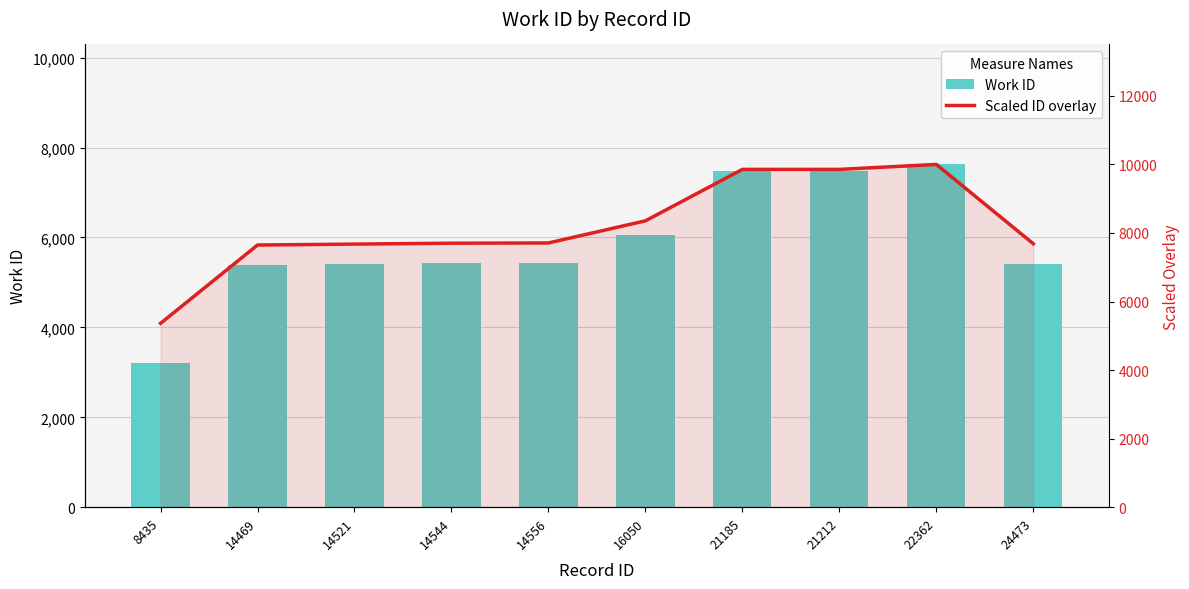

What is the minimum value for Work ID?

3206.0